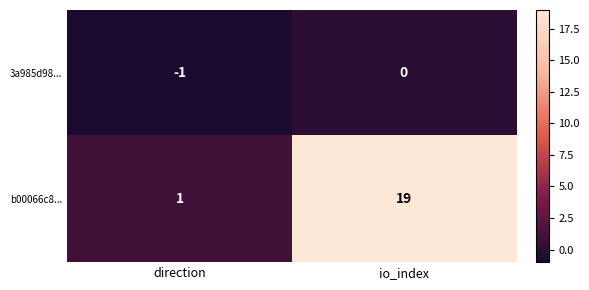

Is the value of 3a985d98... at io_index greater than the value of b00066c8... at direction?

No